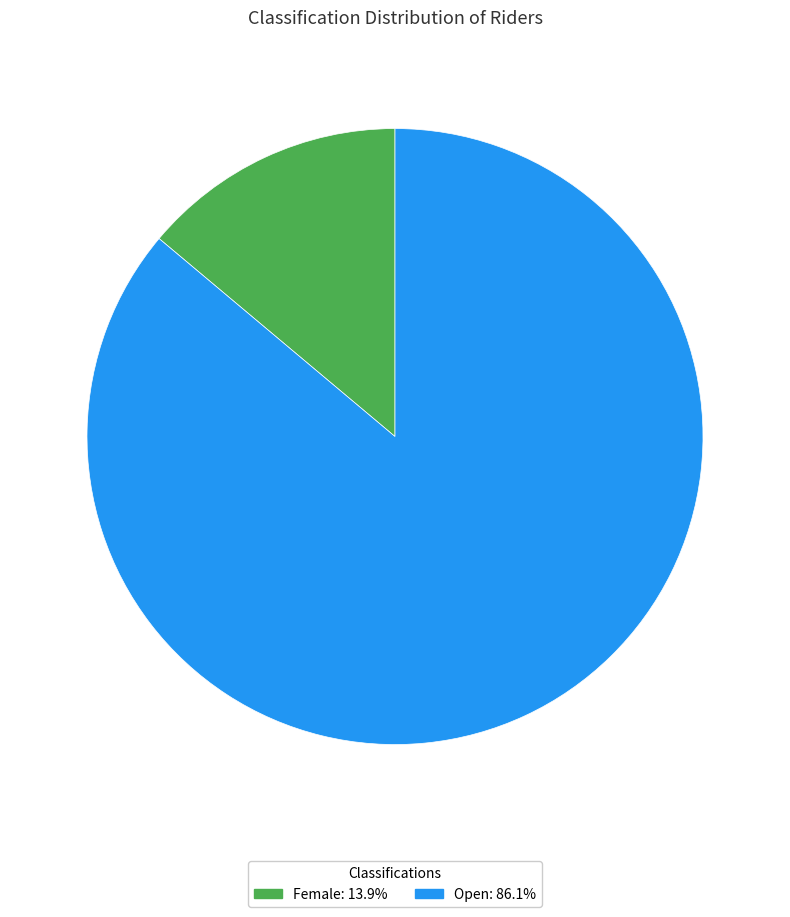

Which has a higher value, Open or Female?

Open